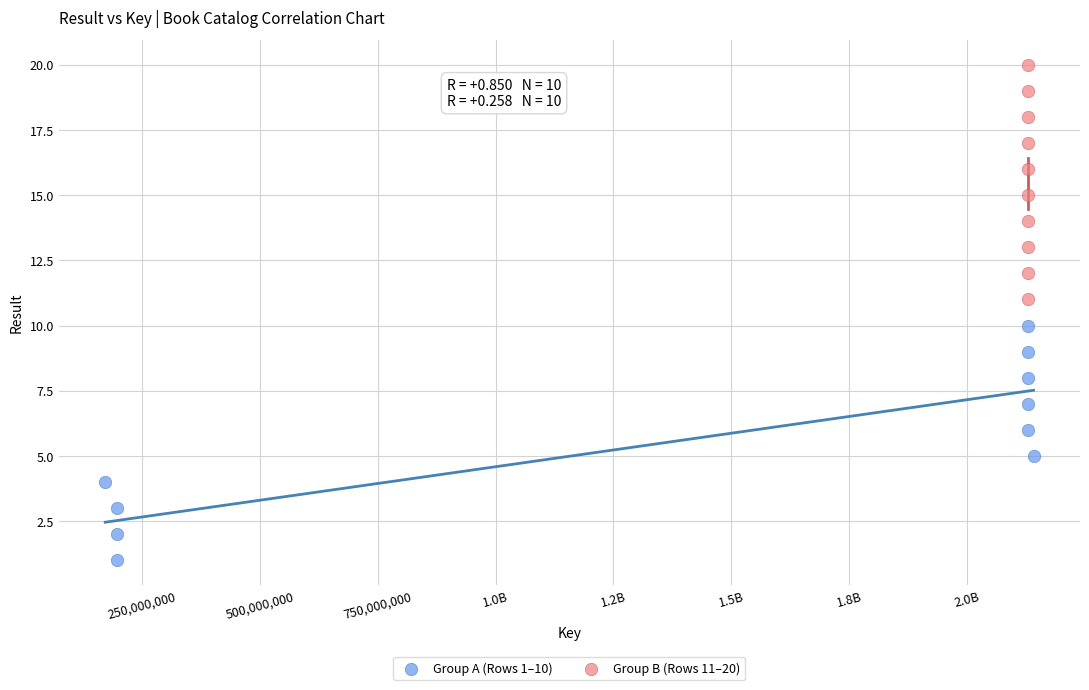

Which series reaches the minimum Y coordinate?

Group A (Rows 1–10)